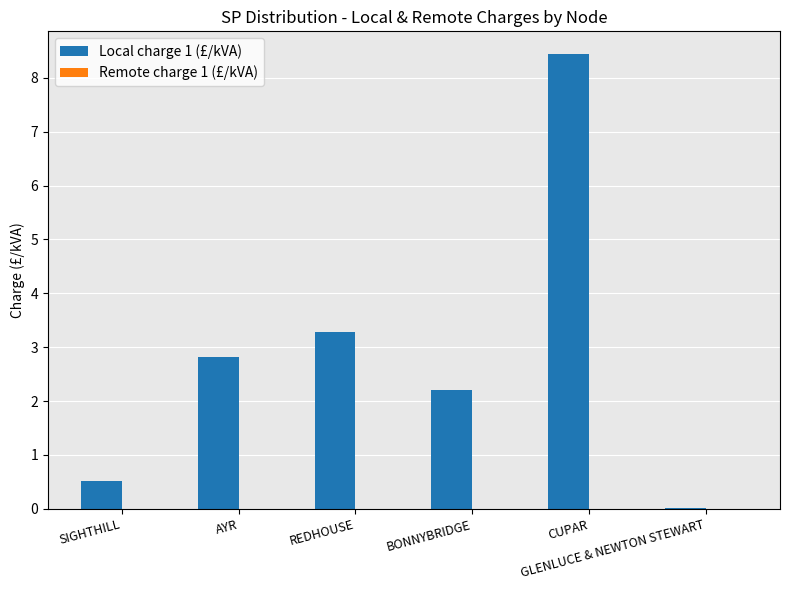

Which has a higher value, SIGHTHILL or CUPAR?

CUPAR